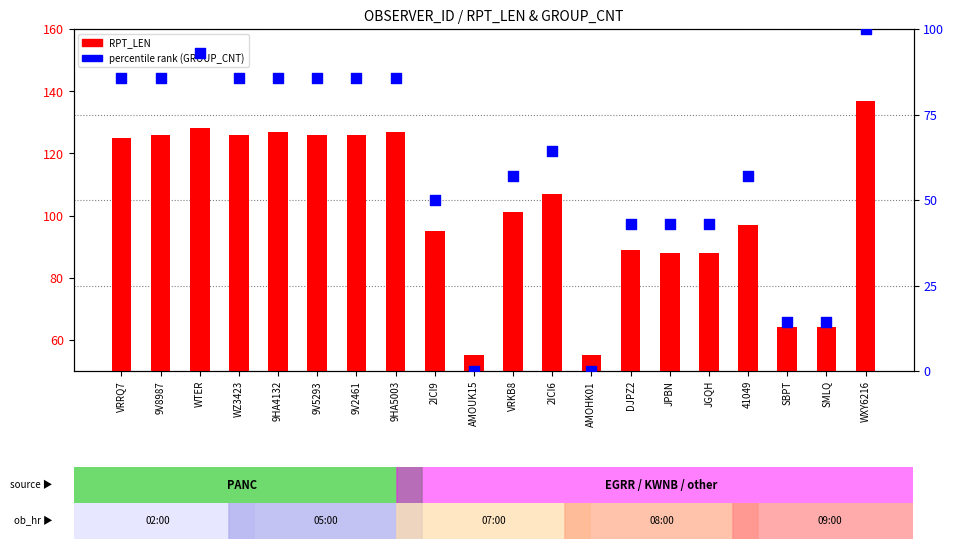

What is the total value across all series at WTER?

220.9